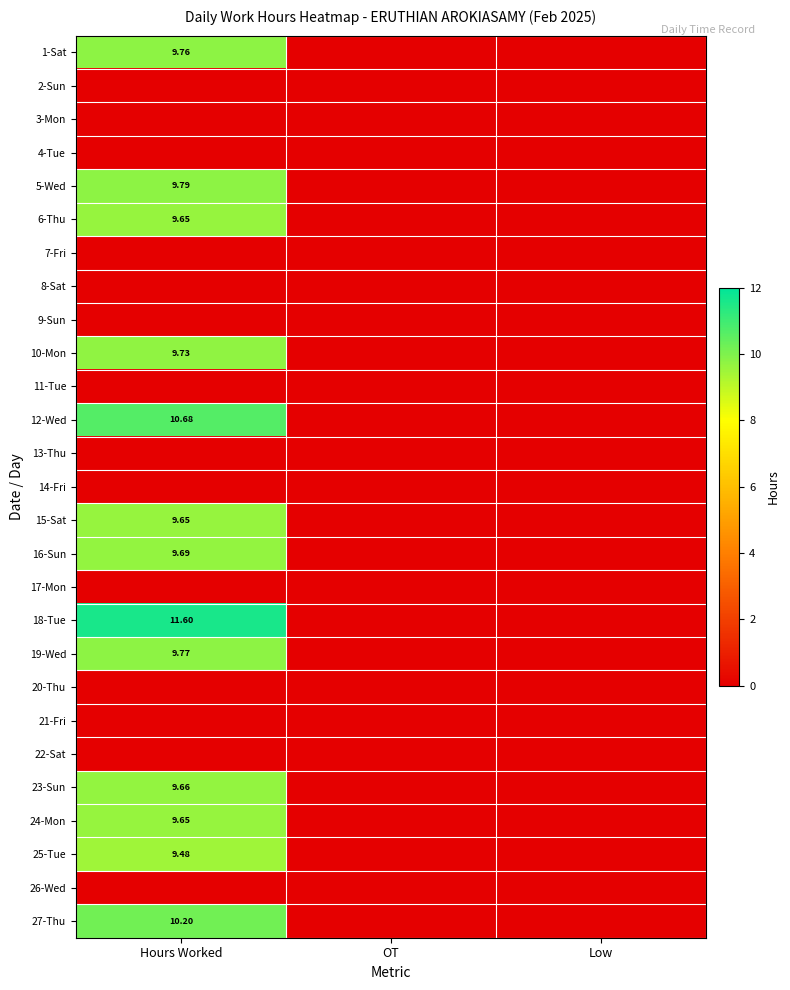

The 24-Mon series shows -3.9 at Low. True or false?

False